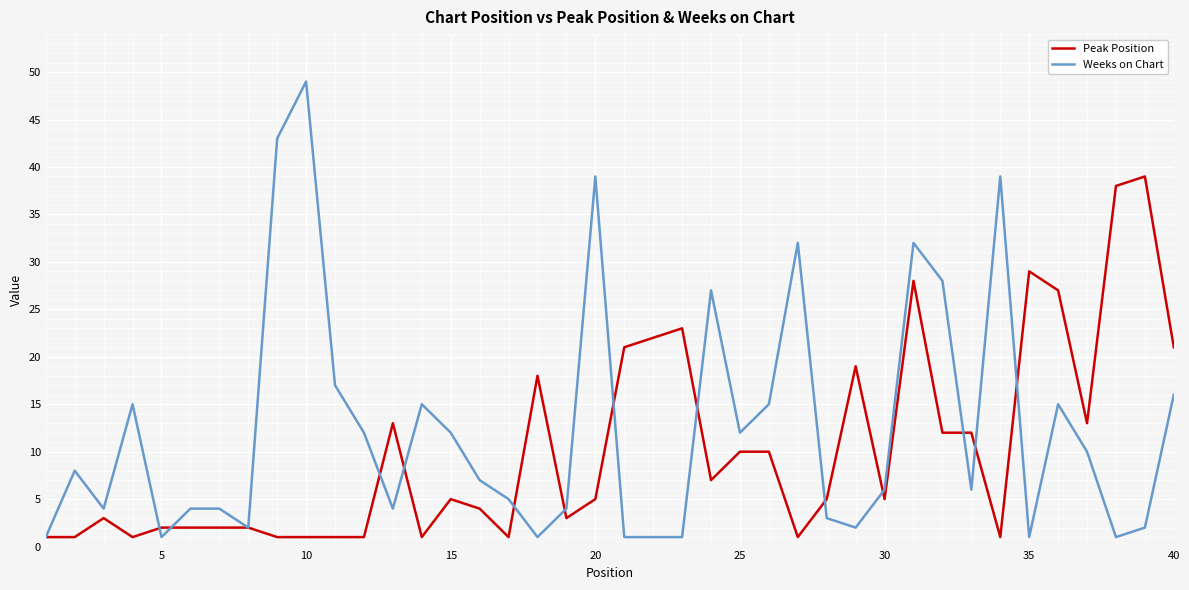

Which series has the largest range (max minus min)?

Weeks on Chart